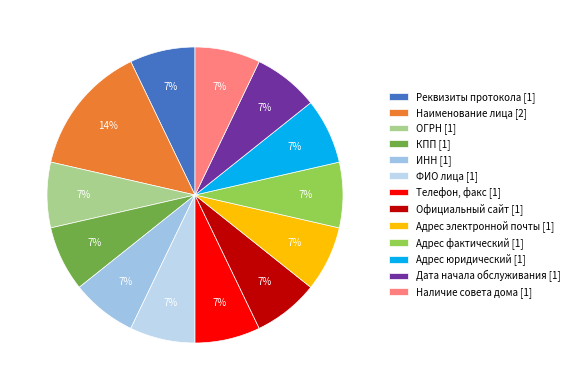

Which category has the biggest portion of the pie?

Наименование лица